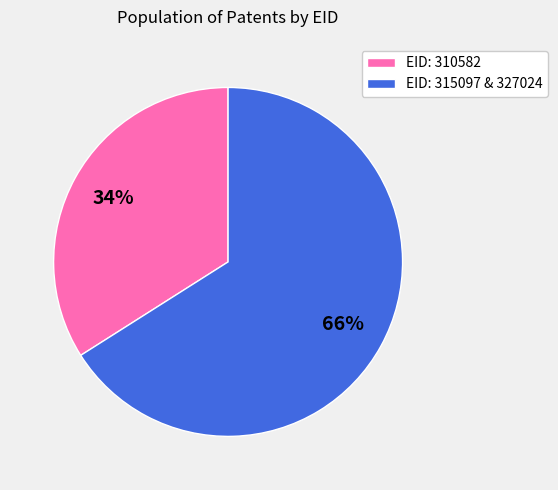

Which slice is the largest?

EID: 315097 & 327024